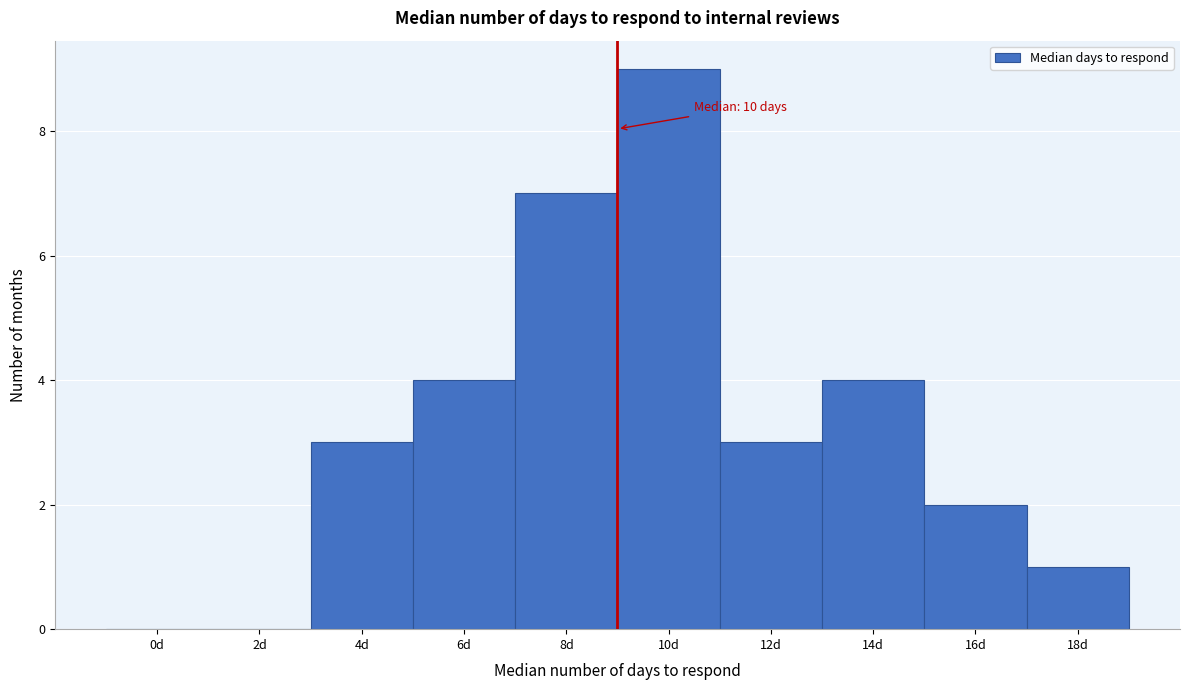

Reading right to left, extract all data points from this chart.

18d=1	16d=2	14d=4	12d=3	10d=9	8d=7	6d=4	4d=3	2d=0	0d=0